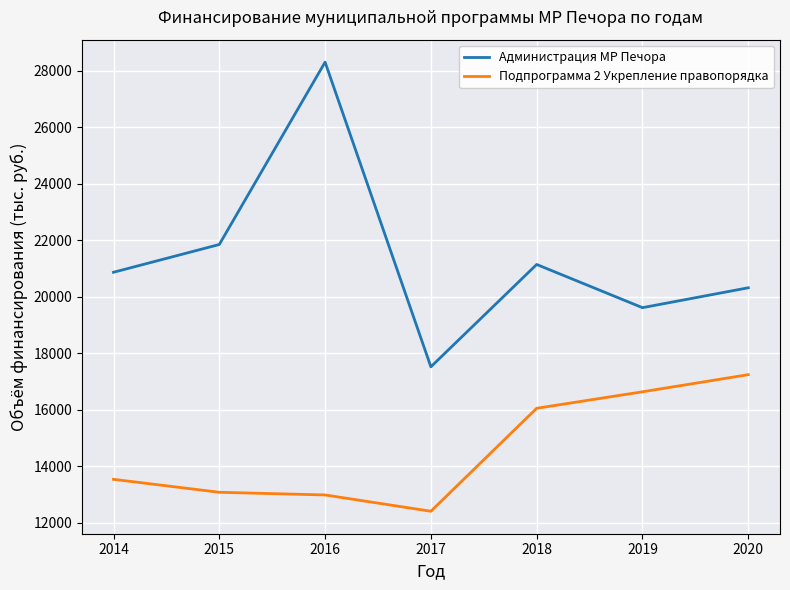

What is the difference between the Подпрограмма 2 Укрепление правопорядка values at 2016 and 2015?

95.1